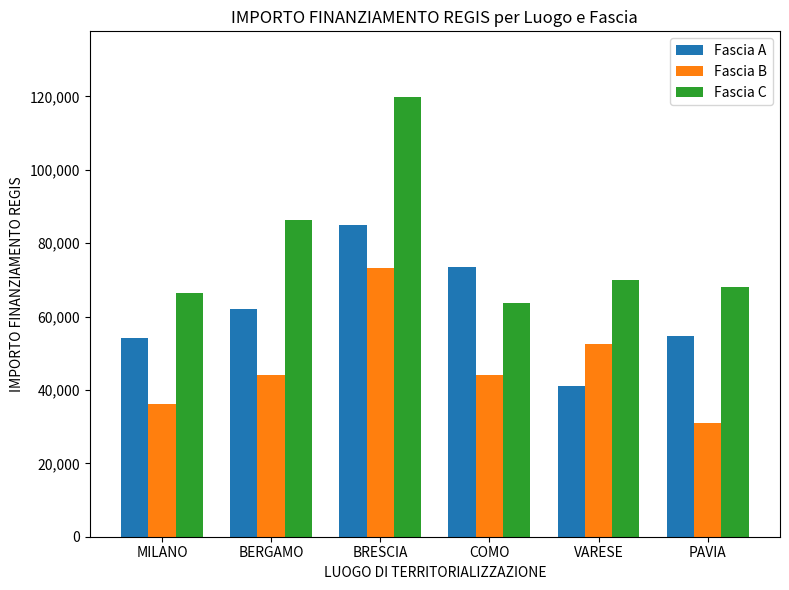

What is the maximum value shown in the chart?

119783.4